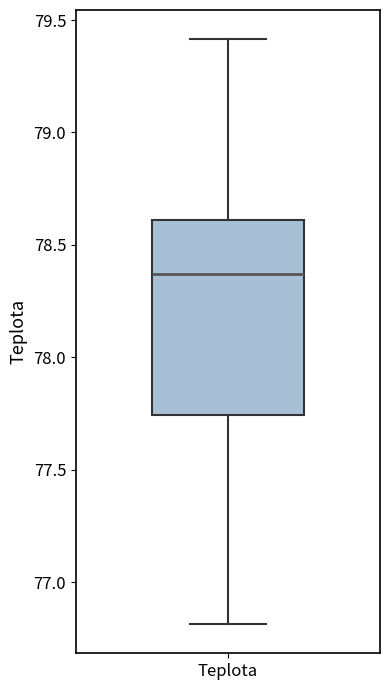

Where is the upper edge of the box for Teplota on the y-axis? The values are not printed on the chart, so give them approximately, as read against the axis.

78.60